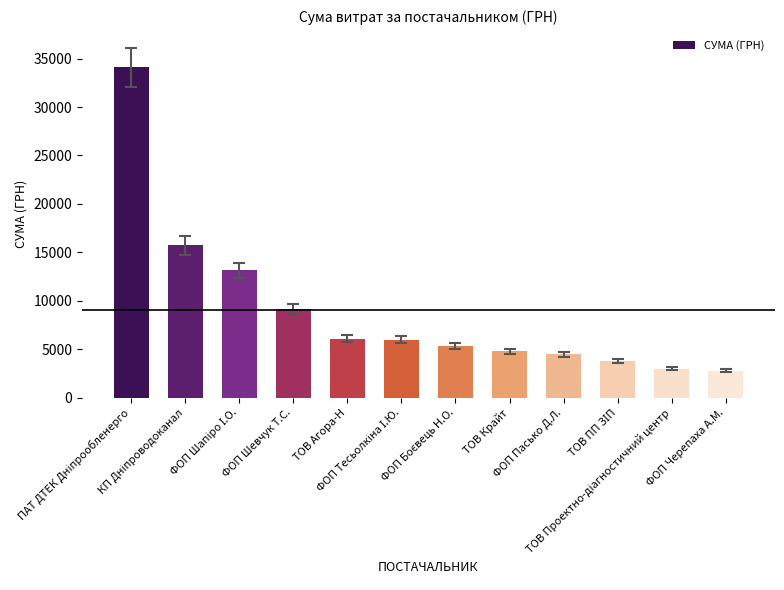

What is the sum of all values?

108438.4